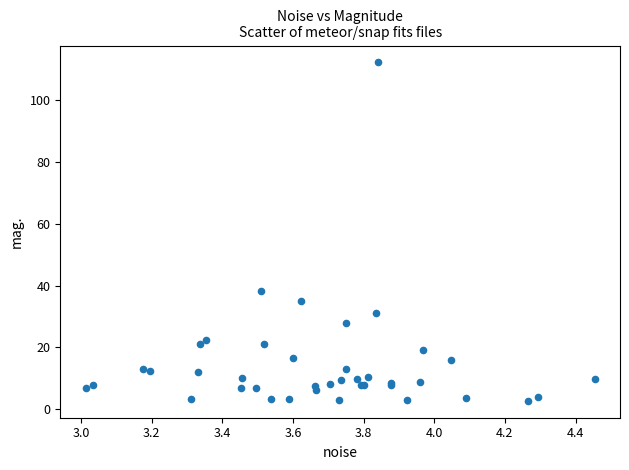

What Y value in the scatter plot is closest to 57?

38.3